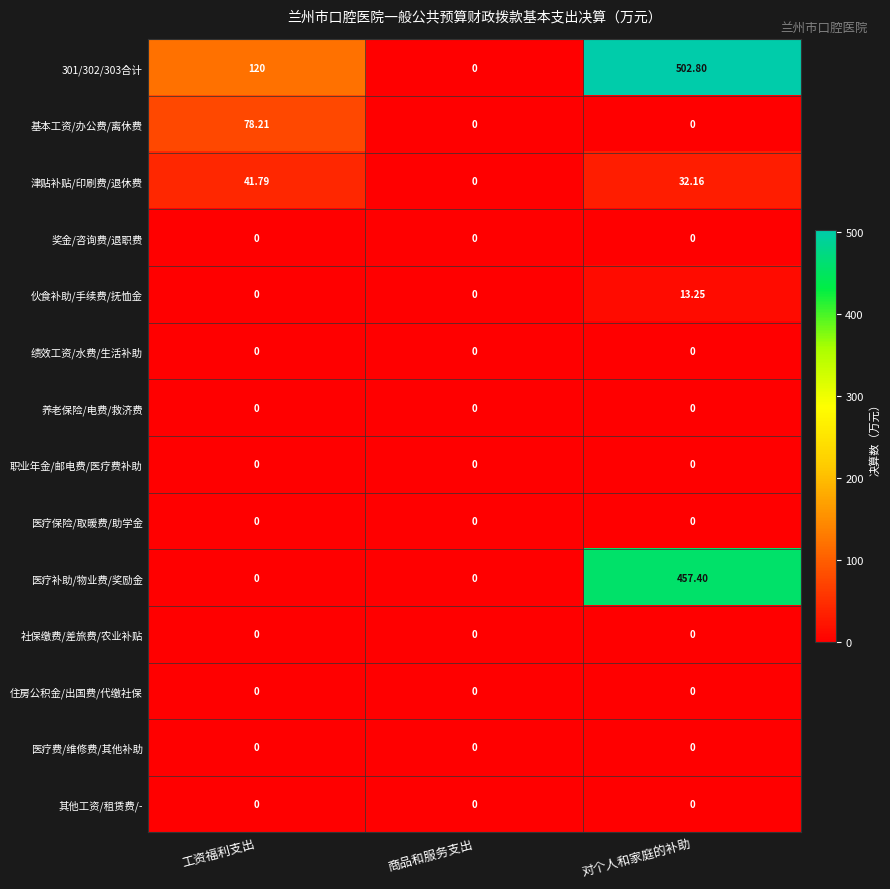

How many series are shown in this chart?

14